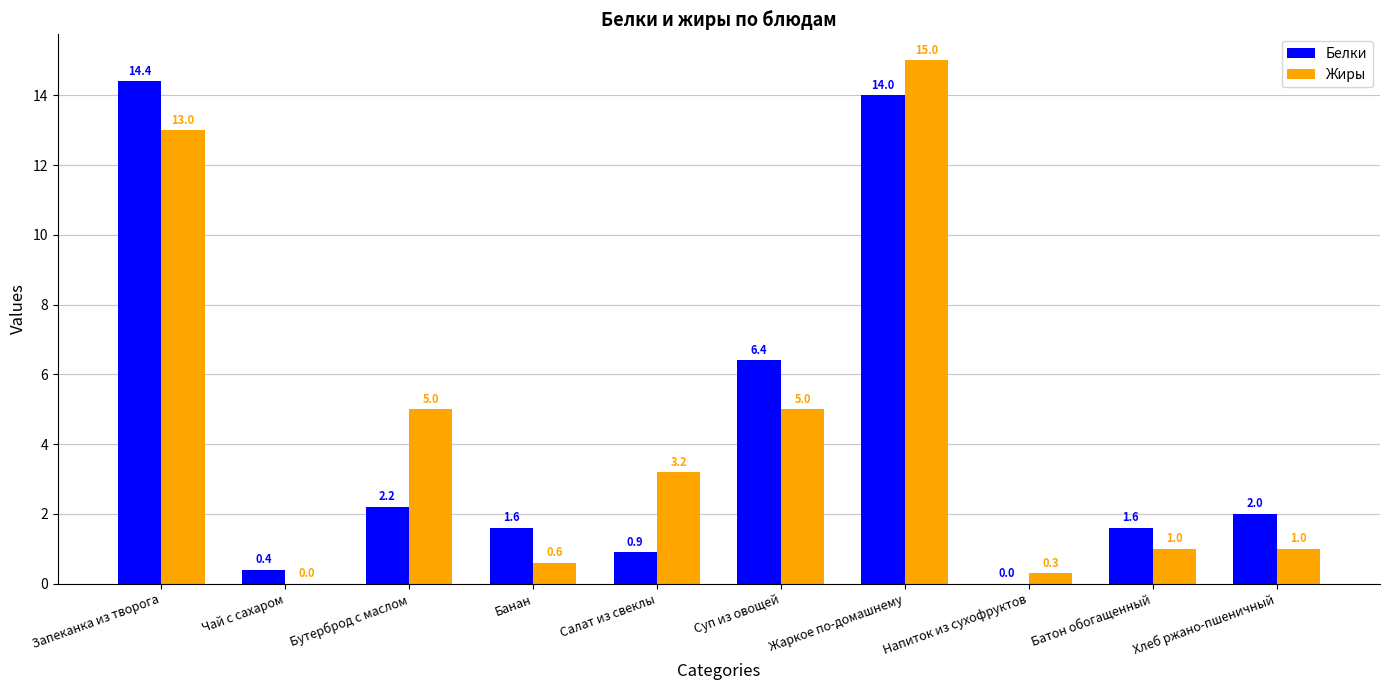

Is it true that Жиры equals 5.0 at Суп из овощей?

True